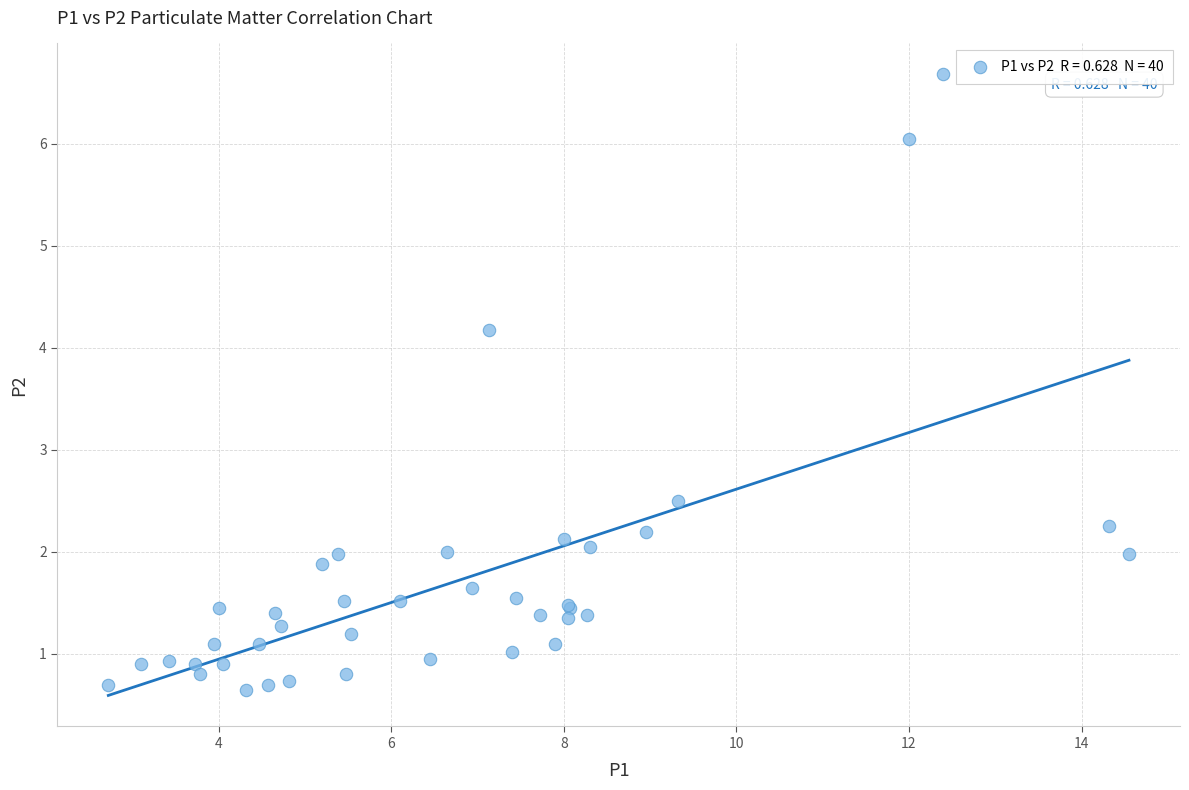

What Y value in the scatter plot is closest to 3?

2.5